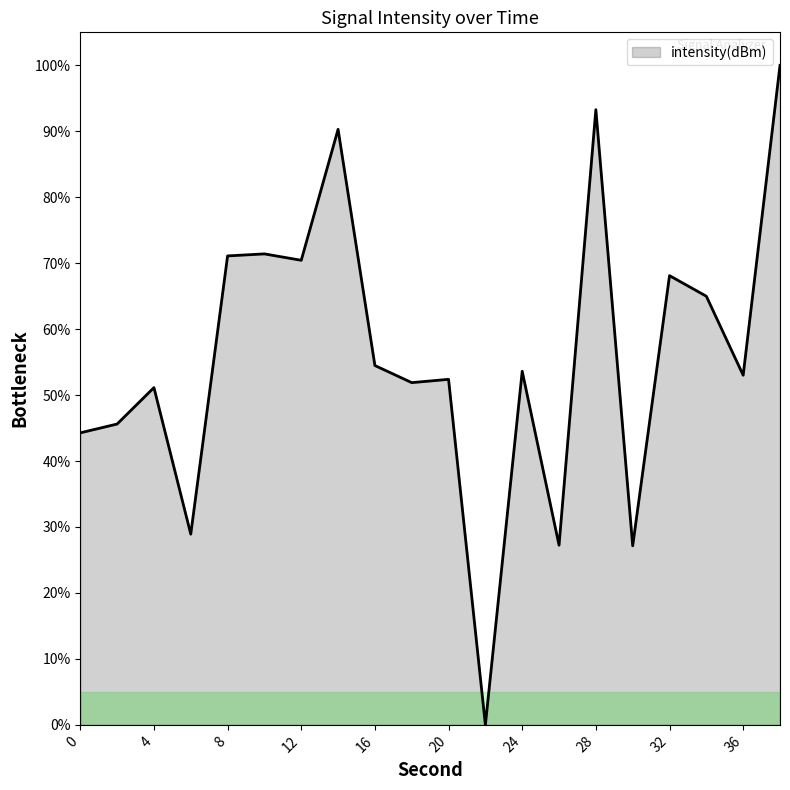

What is the maximum value shown in the chart?

100.0